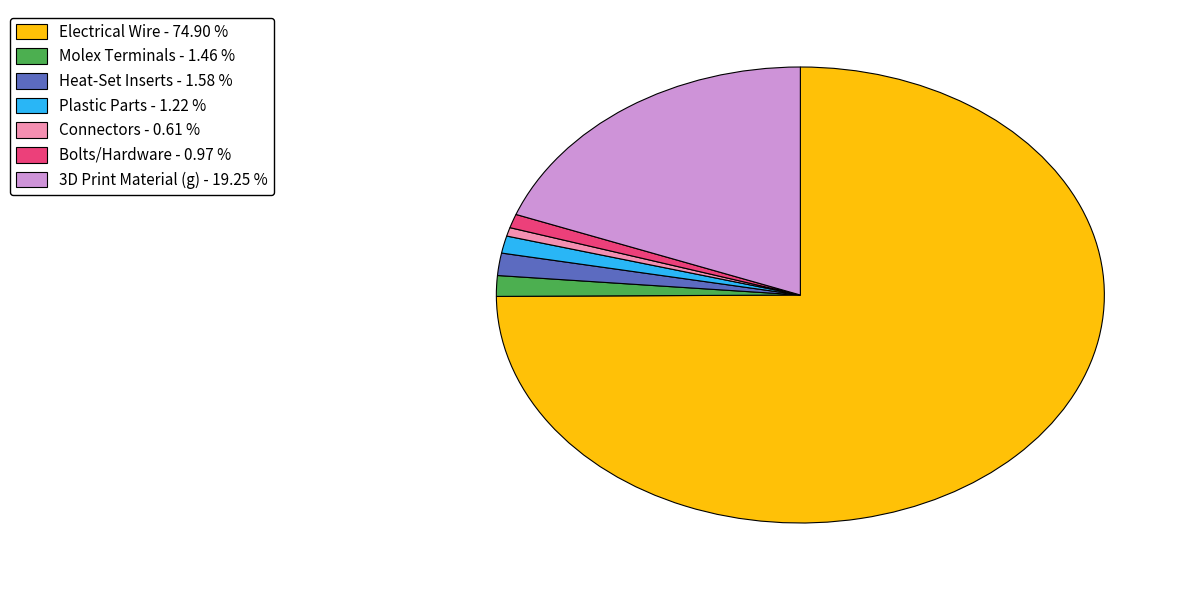

Which category accounts for the majority?

Electrical Wire - 74.90 %